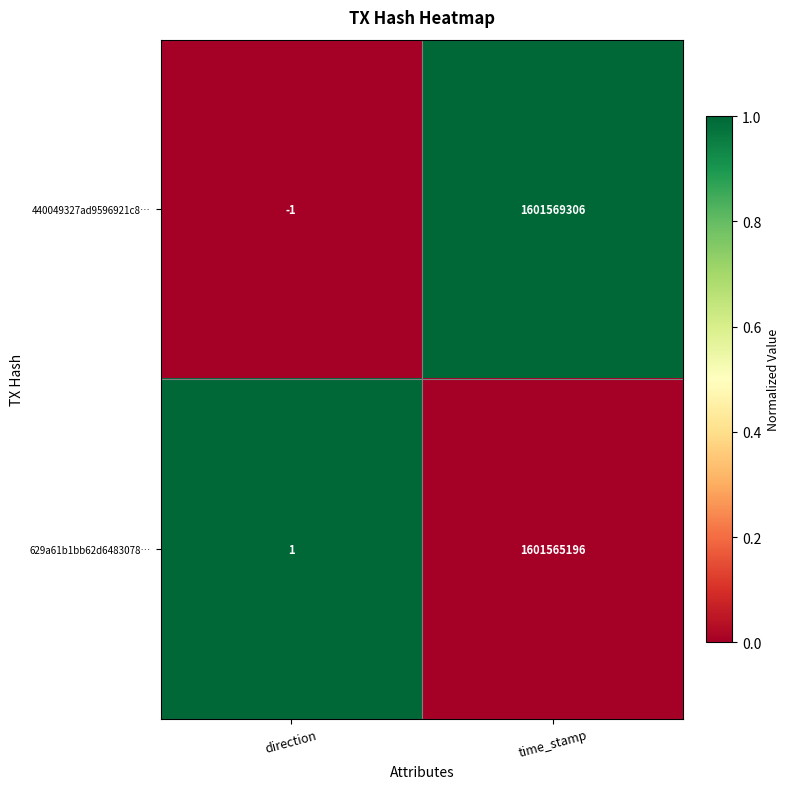

Is it true that 440049327ad9596921c8… equals -1 at direction?

True